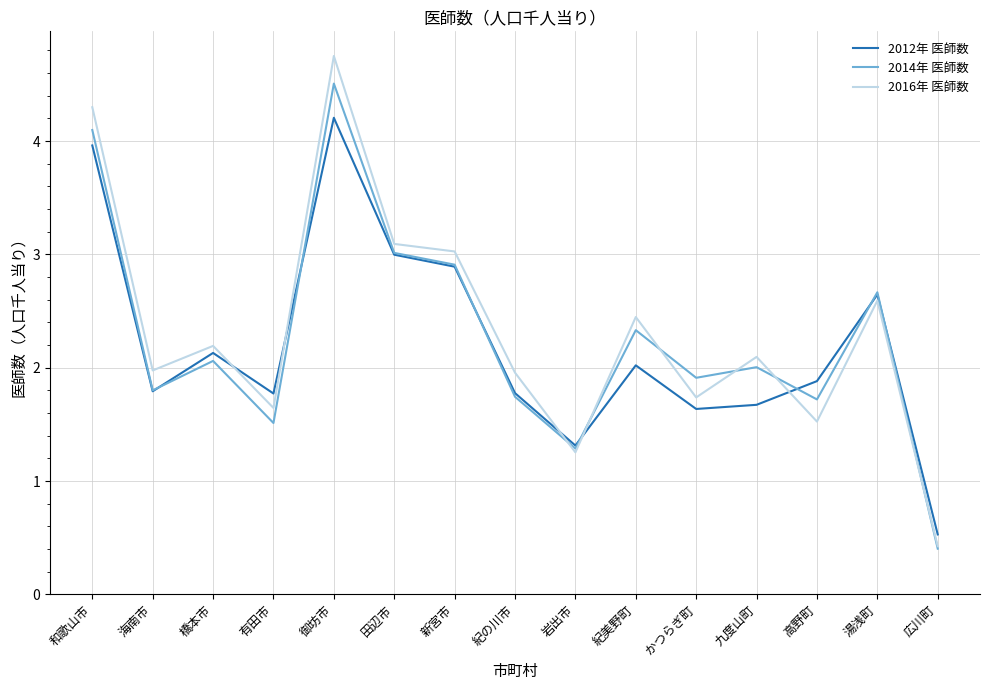

Where is the first local maximum for 2016年 医師数?

橋本市